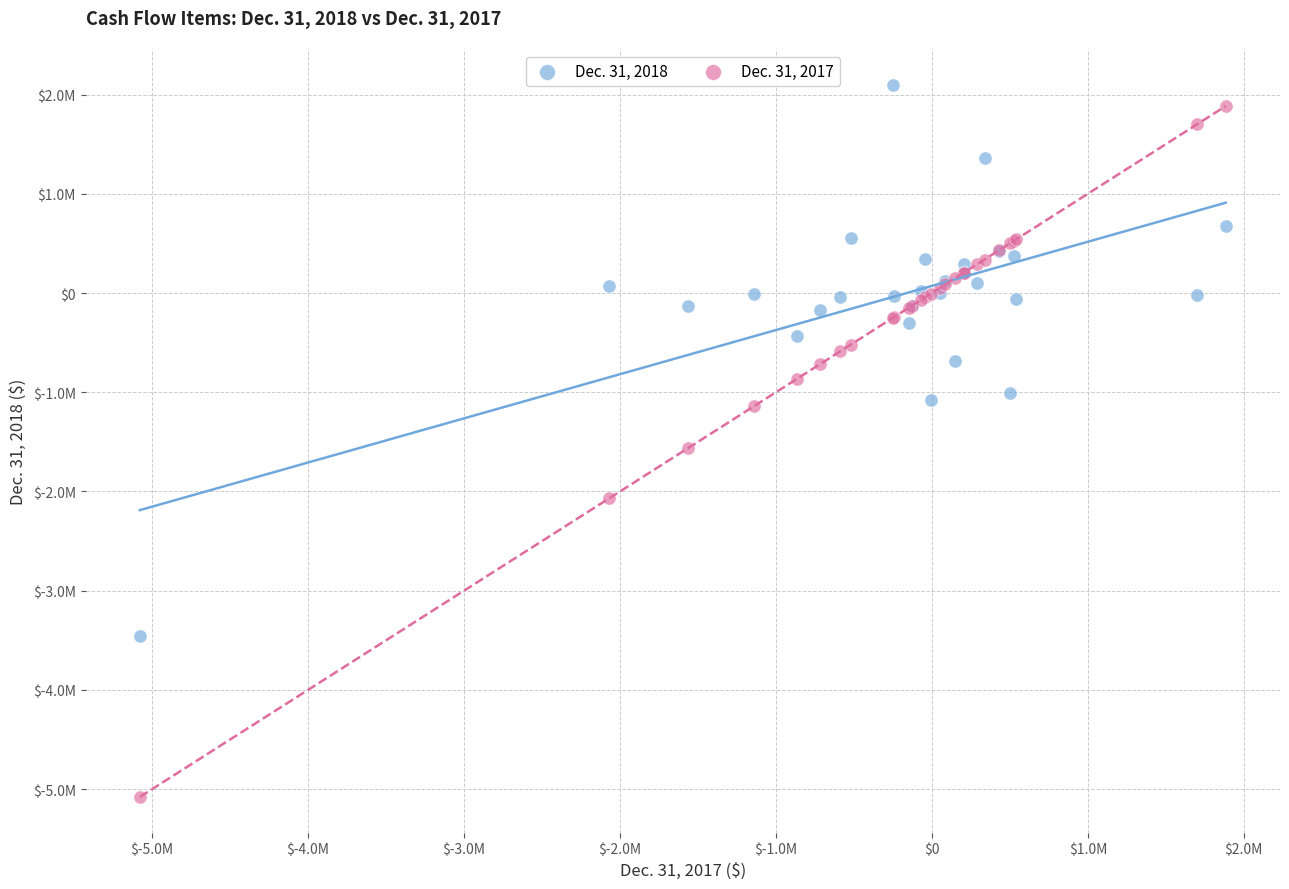

Which series reaches the minimum Y coordinate?

Dec. 31, 2017